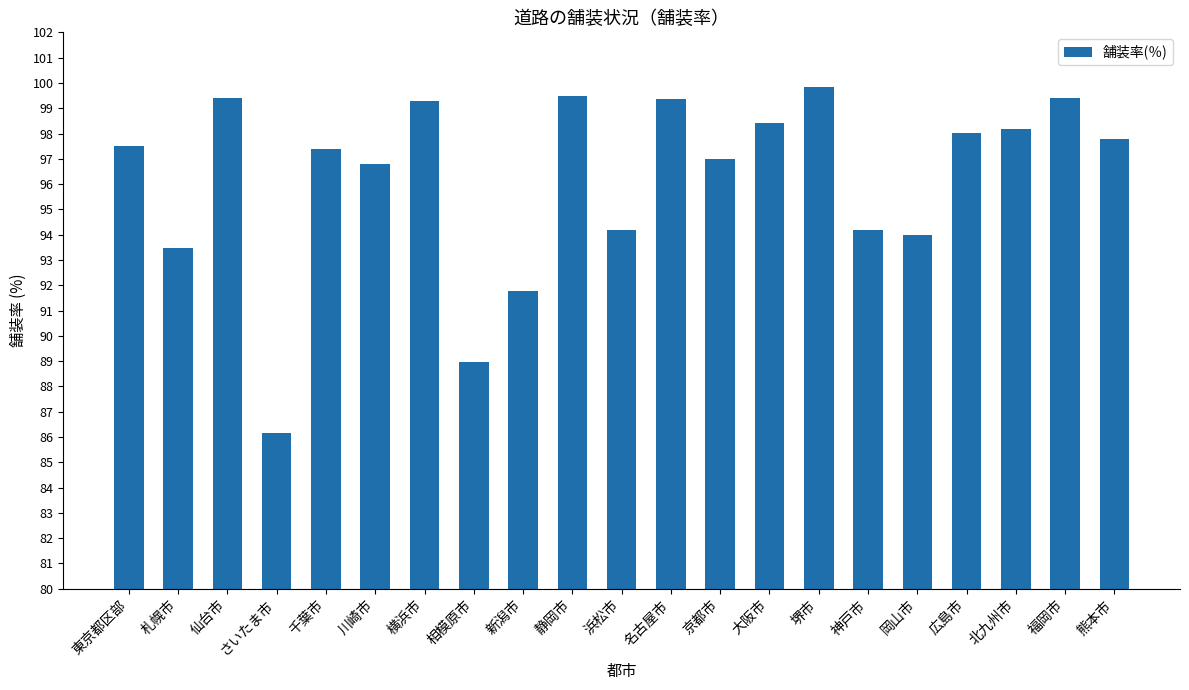

What is the difference between the maximum and minimum values?

13.7